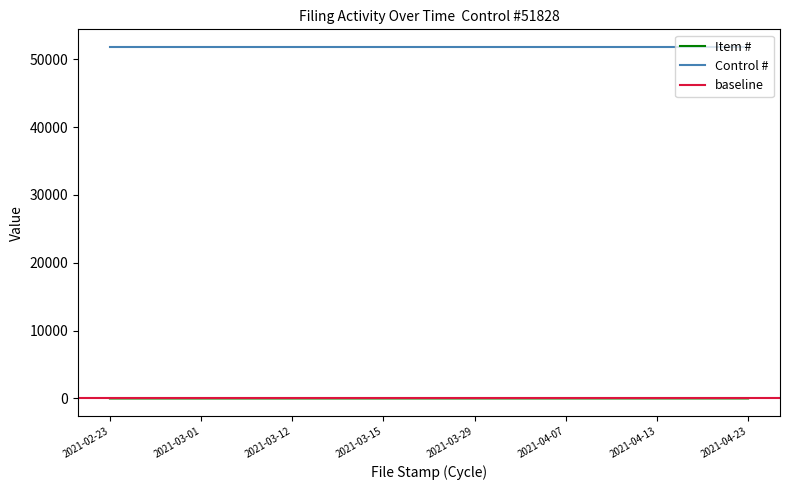

At which category does the chart reach its minimum across all series?

2021-02-23